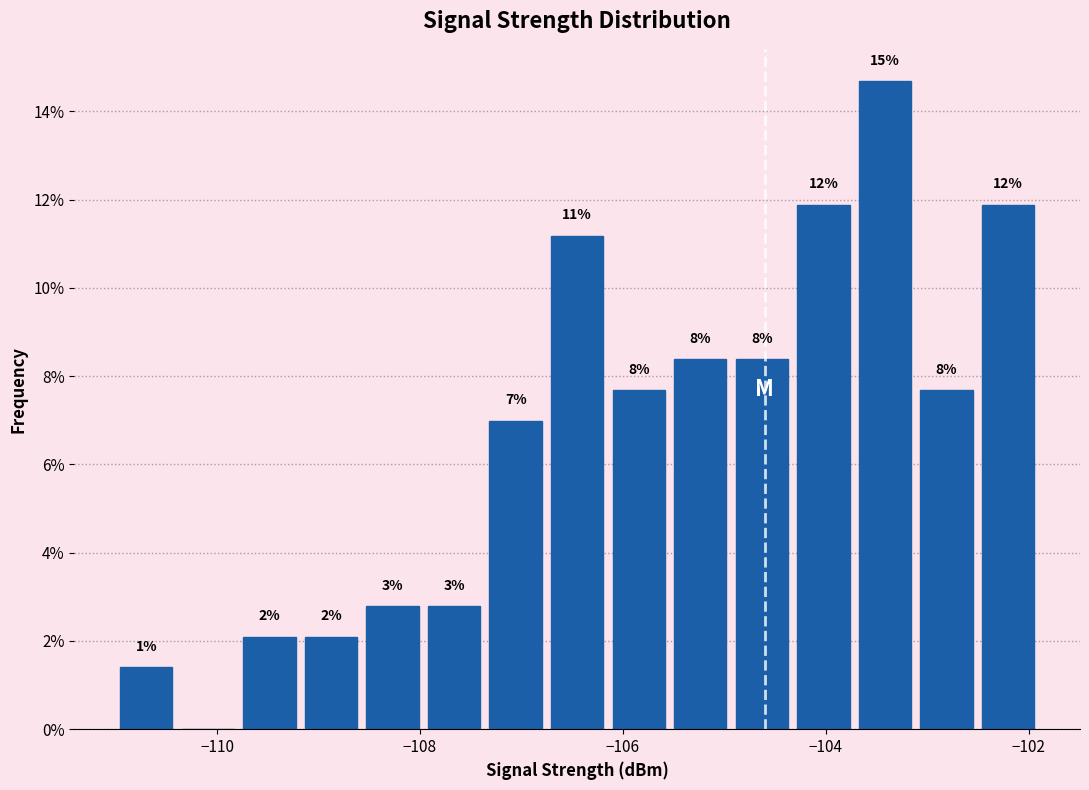

Around what value on the x-axis is the tallest bar? Give the approximate position of its centre, as read against the axis.

-103.4